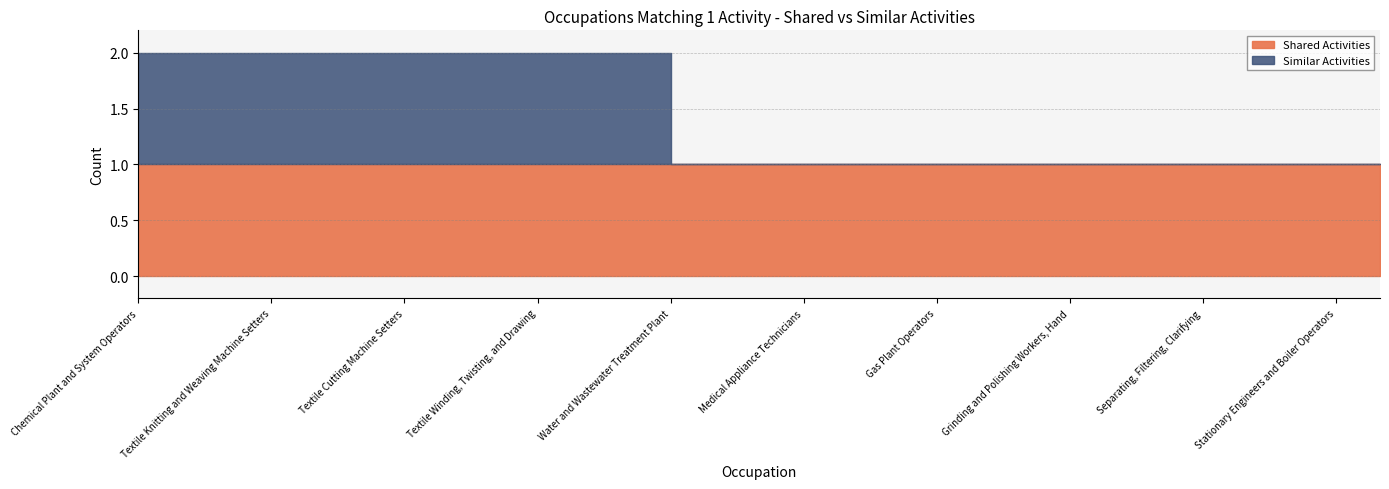

The Similar Activities series shows 0 at Gas Plant Operators. True or false?

True